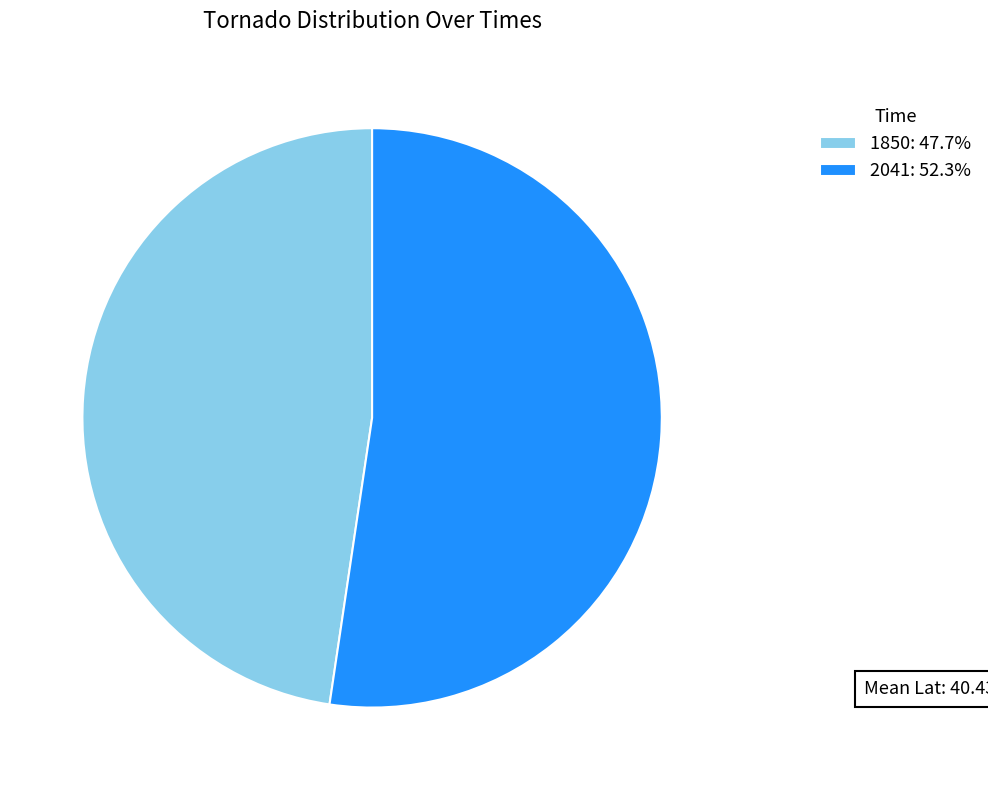

Do 2041: 52.3% and 1850: 47.7% together represent more than half of the pie?

Yes